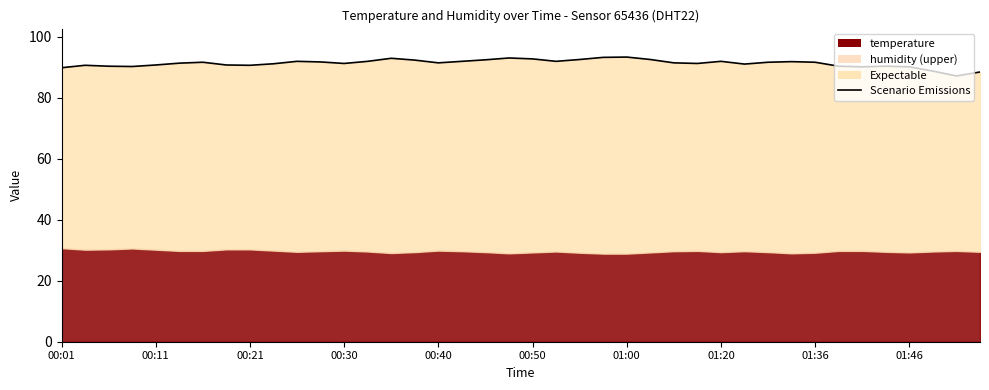

What is the ratio of the value at 34 to the value at 16?

1.0